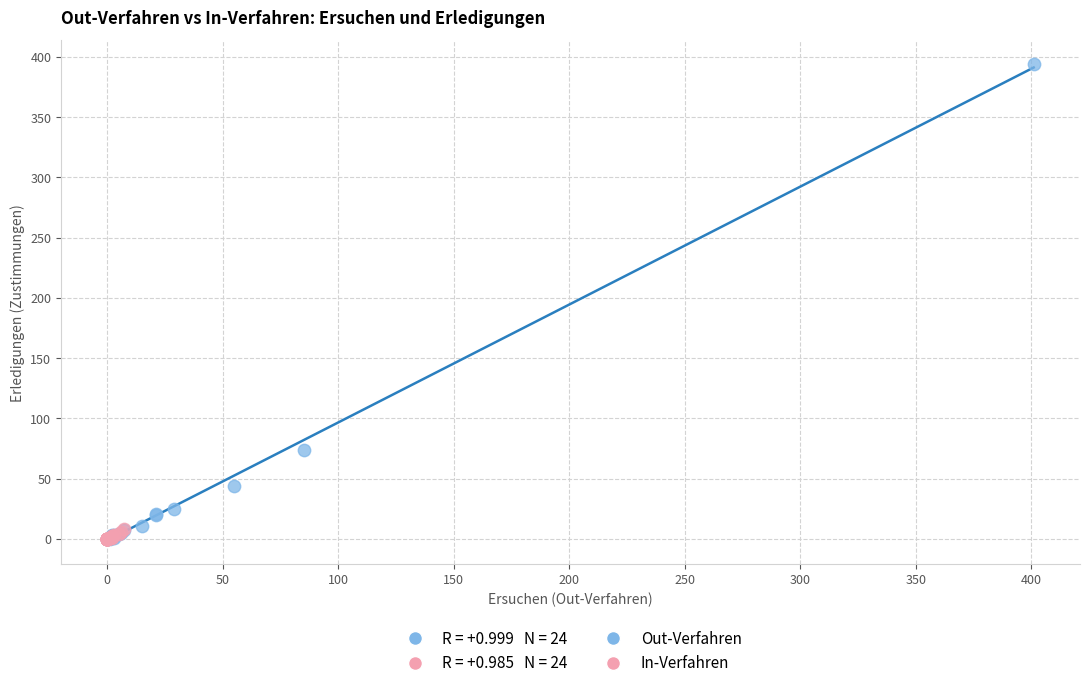

Which series has the largest Y range (max minus min)?

Out-Verfahren